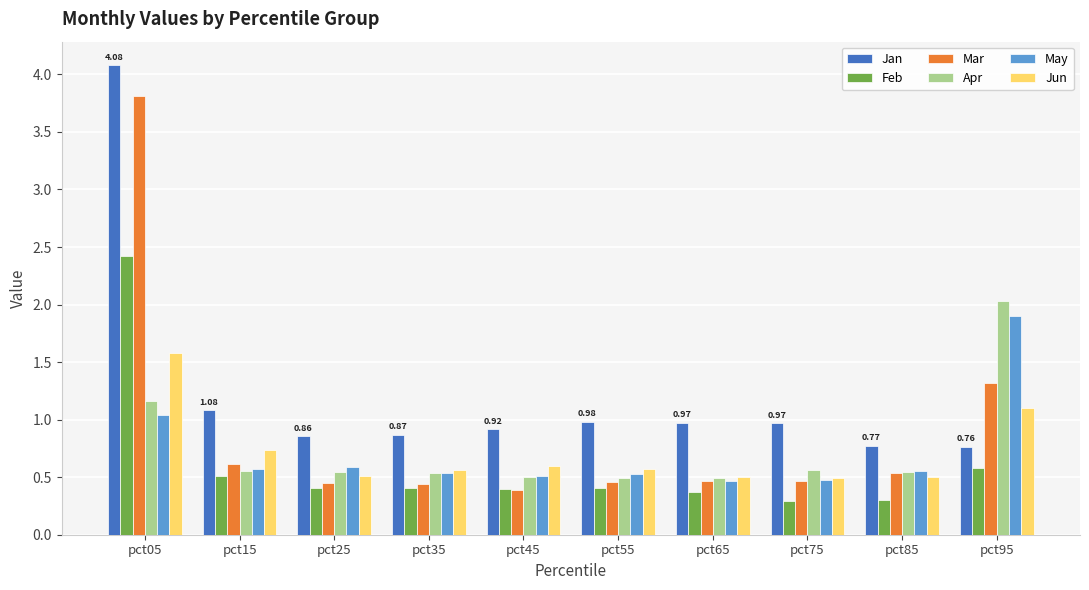

What is the difference between the maximum and minimum values in the Jun series?

1.1